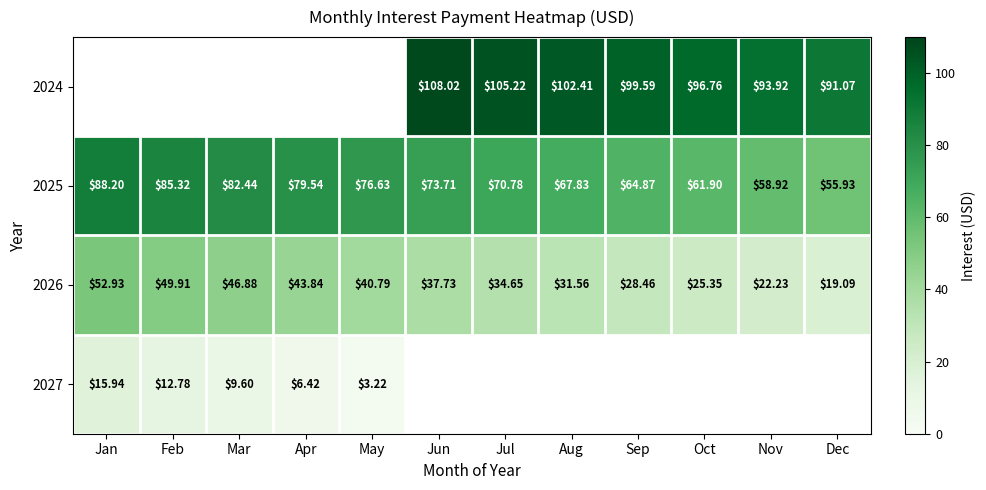

Where does the 2025 series first go above 73?

Jan